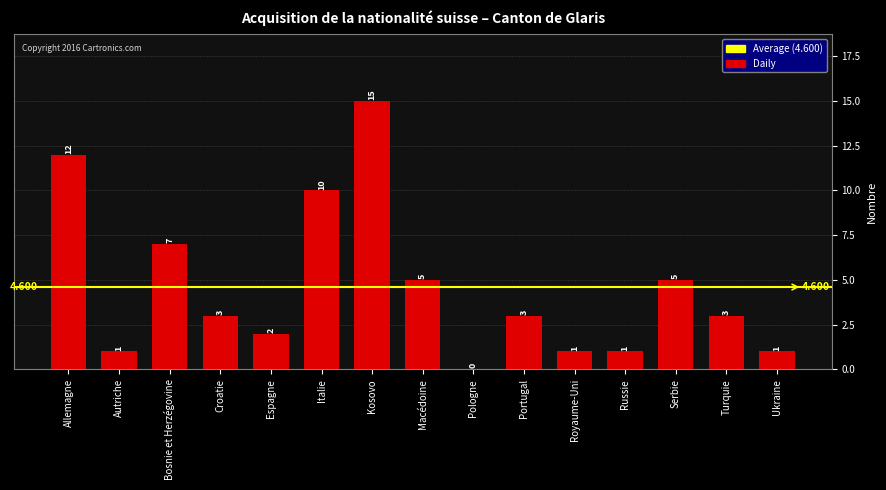

Between Kosovo and Allemagne, which is larger?

Kosovo